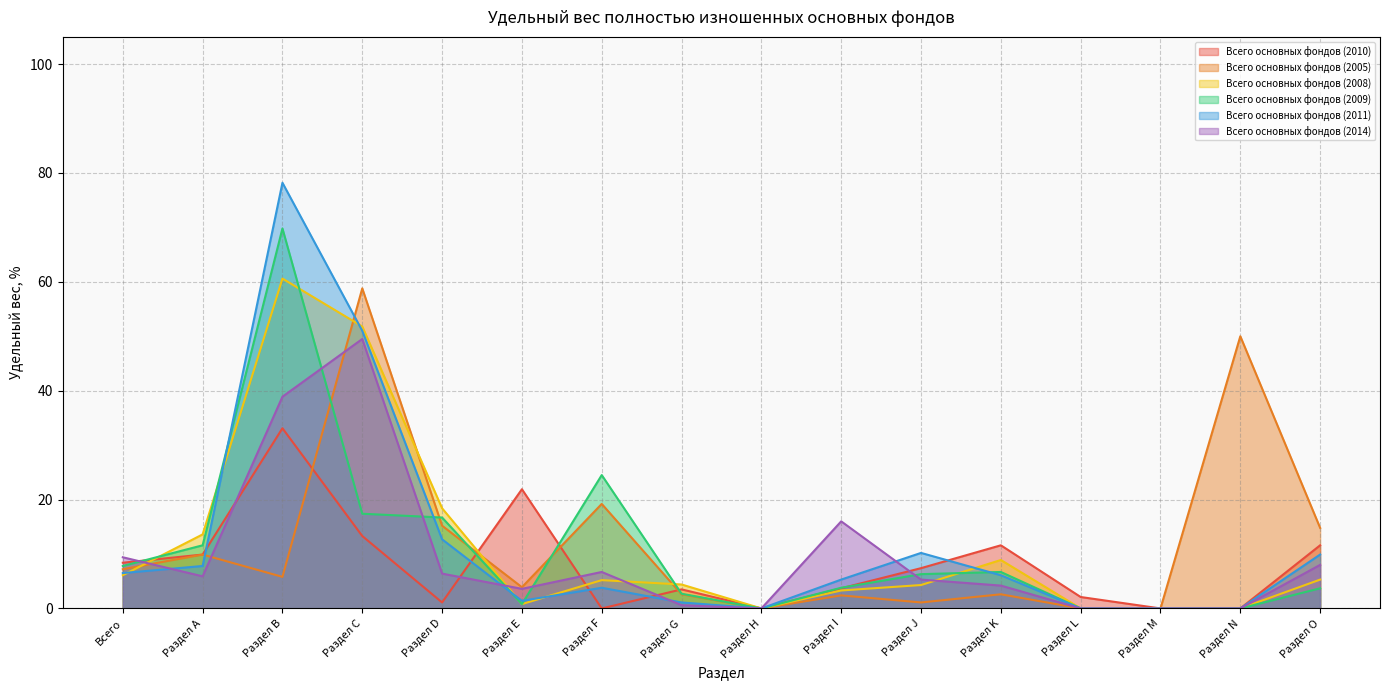

Does the chart display data point markers on the line(s)?

No